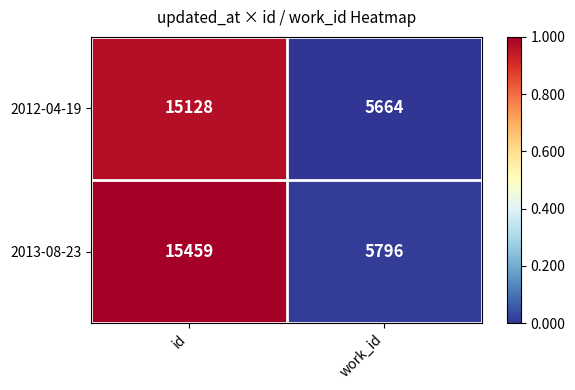

Which series changed the most between id and work_id?

2013-08-23